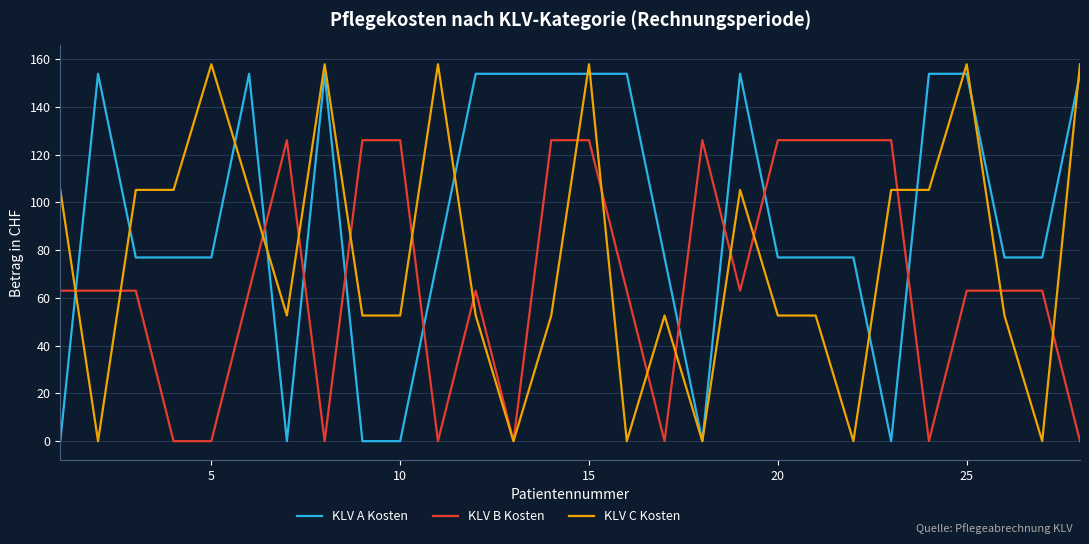

Which series has the widest spread of values?

KLV C Kosten